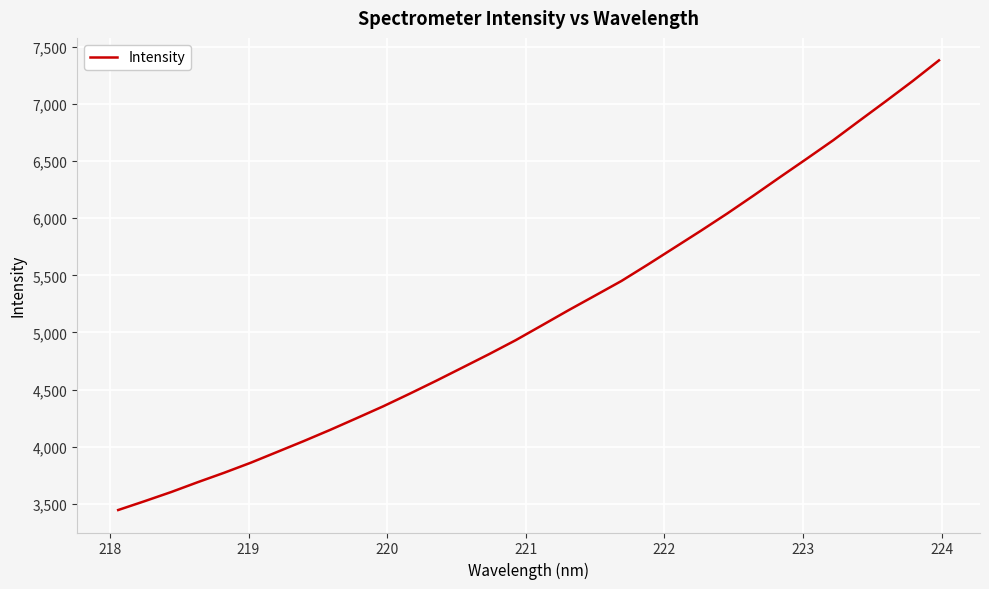

Does the chart have visible grid lines?

Yes